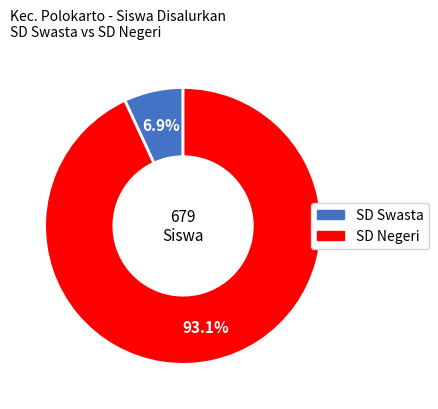

Is there a majority slice in this chart?

Yes